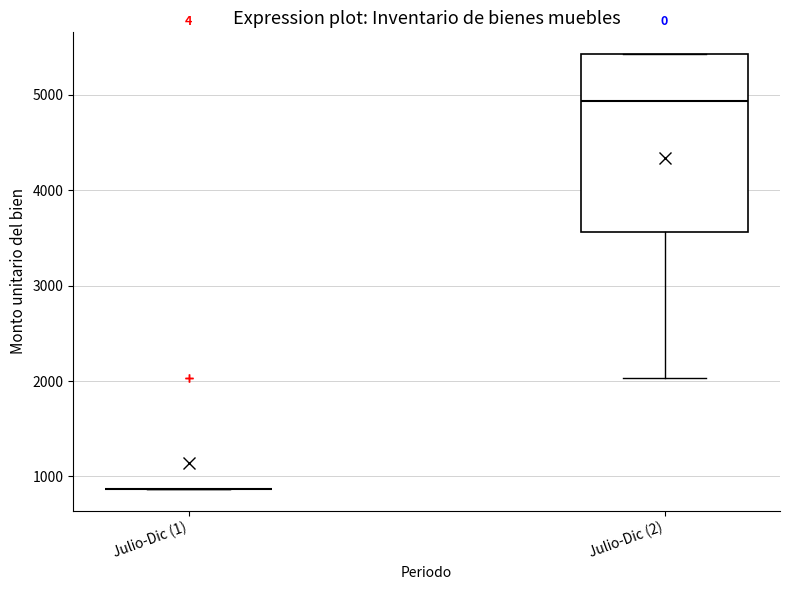

Comparing the boxes themselves (not the whiskers), which one is the tallest?

Julio-Dic (2)